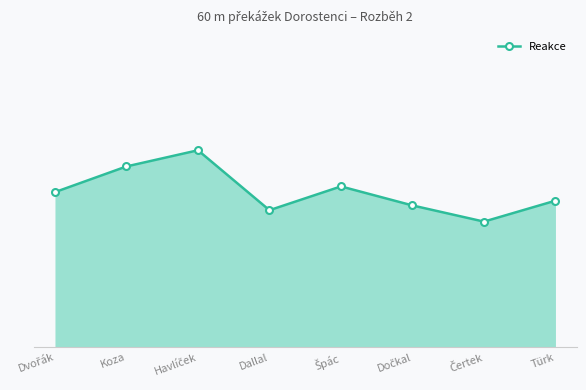

Which has a higher value, Dallal or Koza?

Koza